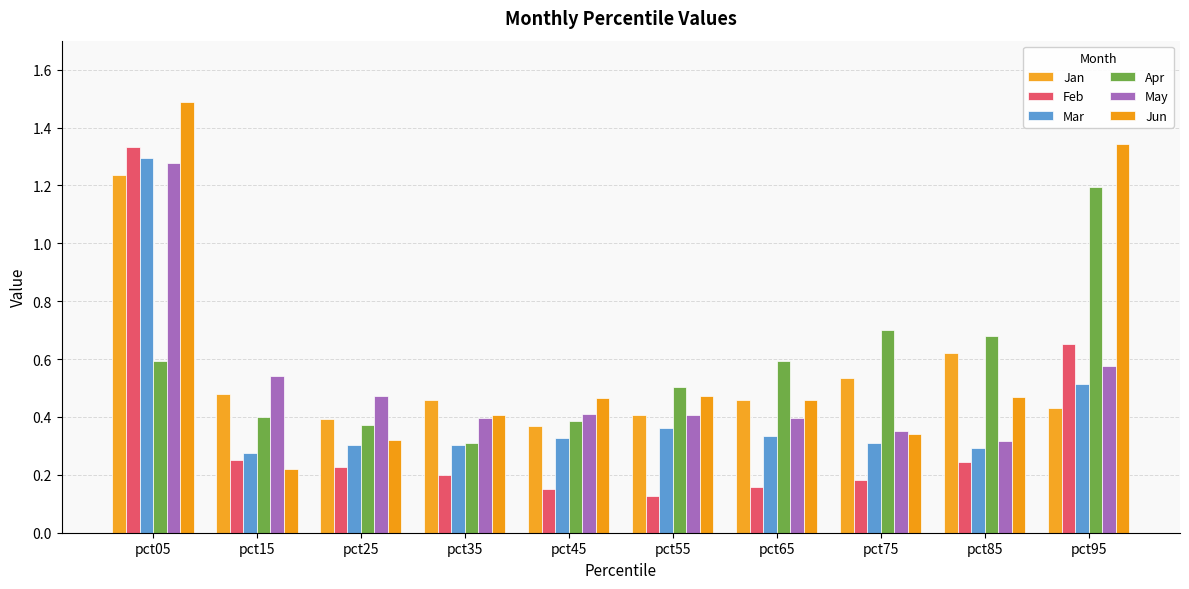

Reading left to right, transcribe all the data shown in this chart.

Jan: 1.2	0.5	0.4	0.5	0.4	0.4	0.5	0.5	0.6	0.4
Feb: 1.3	0.3	0.2	0.2	0.2	0.1	0.2	0.2	0.2	0.7
Mar: 1.3	0.3	0.3	0.3	0.3	0.4	0.3	0.3	0.3	0.5
Apr: 0.6	0.4	0.4	0.3	0.4	0.5	0.6	0.7	0.7	1.2
May: 1.3	0.5	0.5	0.4	0.4	0.4	0.4	0.3	0.3	0.6
Jun: 1.5	0.2	0.3	0.4	0.5	0.5	0.5	0.3	0.5	1.3